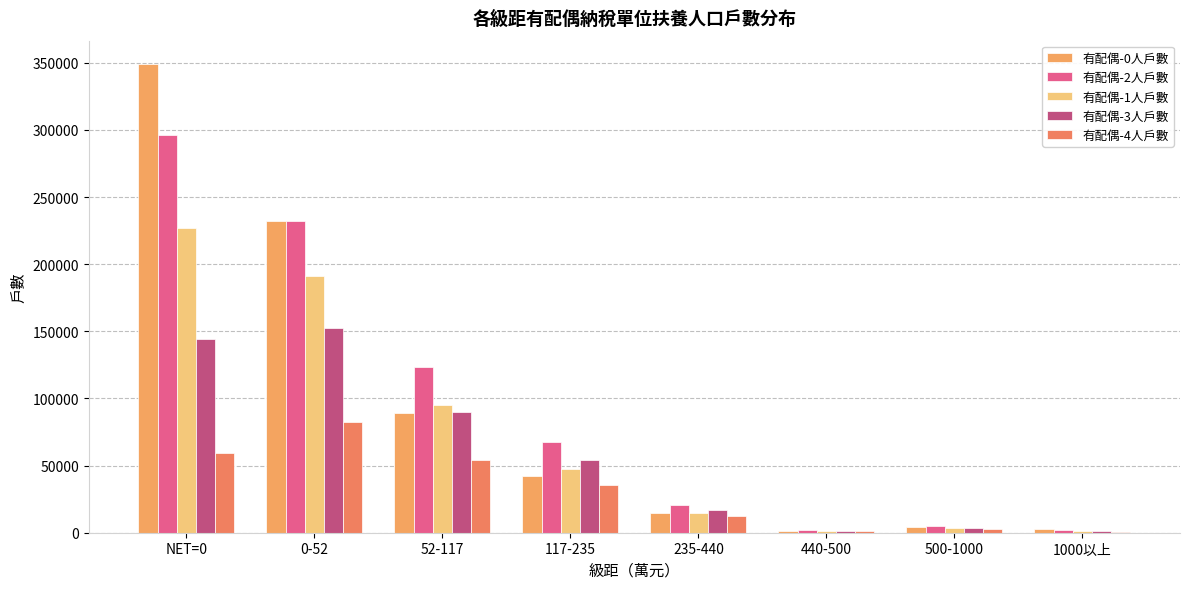

Which category has the highest value across all series?

NET=0